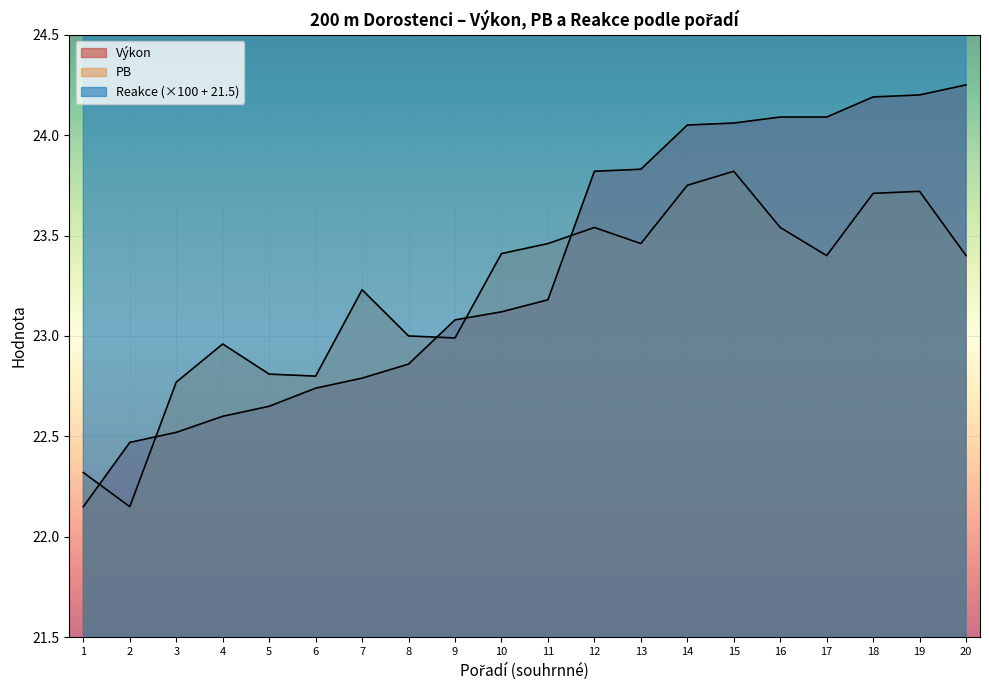

Where does the Reakce series first go above 38?

1